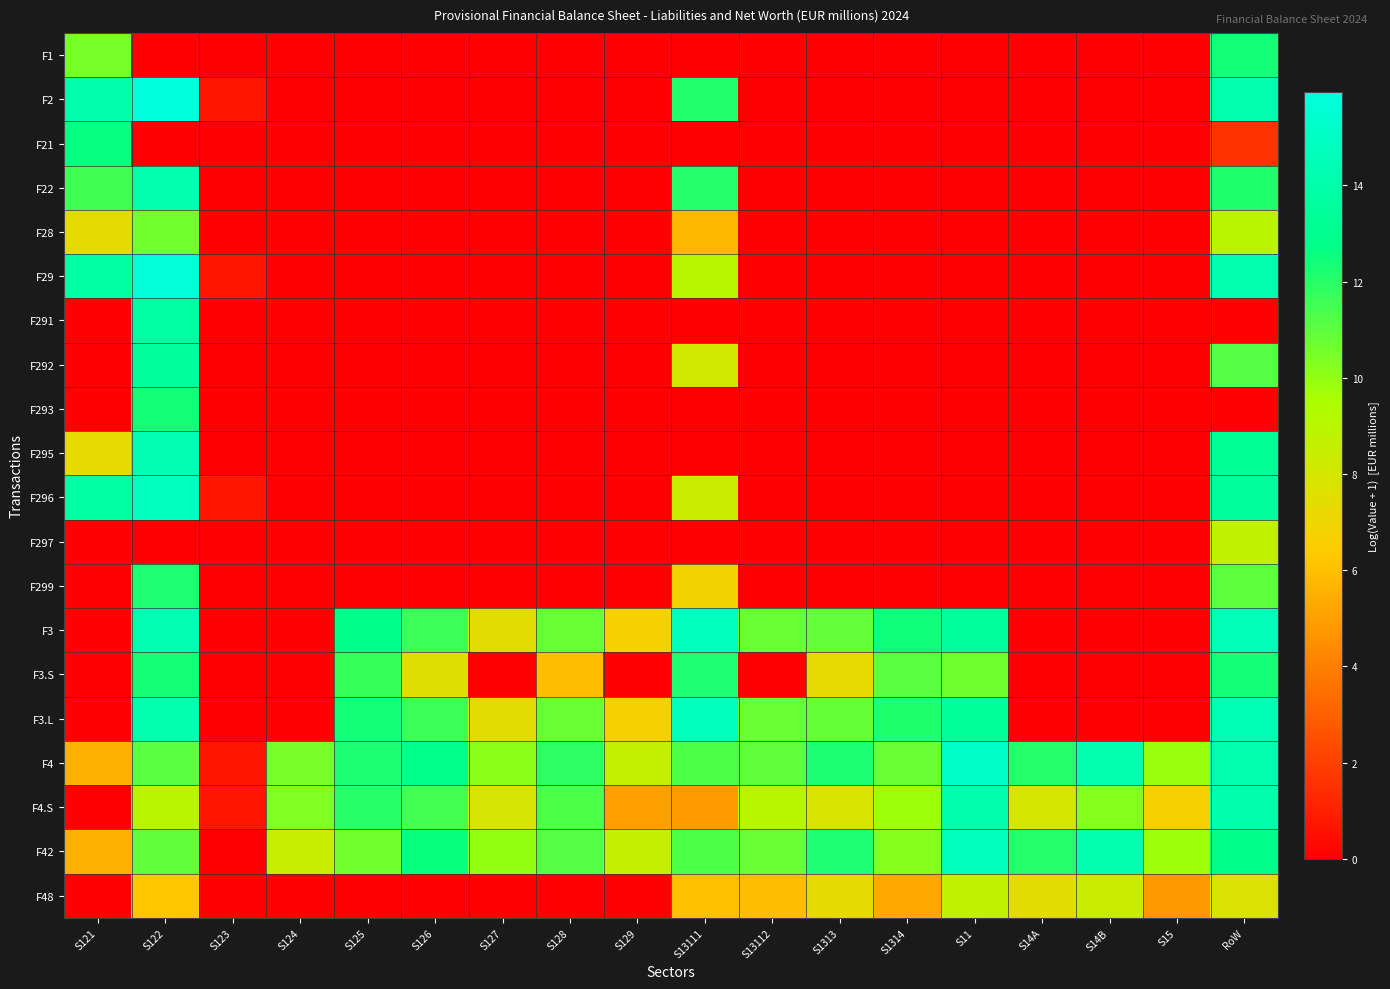

Reading left to right, list all the values displayed in this chart.

F1: S121=10.5	S122=0.0	S123=0.0	S124=0.0	S125=0.0	S126=0.0	S127=0.0	S128=0.0	S129=0.0	S13111=0.0	S13112=0.0	S1313=0.0	S1314=0.0	S11=0.0	S14A=0.0	S14B=0.0	S15=0.0	RoW=12.4
F2: S121=14.0	S122=15.9	S123=0.7	S124=0.0	S125=0.0	S126=0.0	S127=0.0	S128=0.0	S129=0.0	S13111=12.1	S13112=0.0	S1313=0.0	S1314=0.0	S11=0.0	S14A=0.0	S14B=0.0	S15=0.0	RoW=14.3
F21: S121=12.6	S122=0.0	S123=0.0	S124=0.0	S125=0.0	S126=0.0	S127=0.0	S128=0.0	S129=0.0	S13111=0.0	S13112=0.0	S1313=0.0	S1314=0.0	S11=0.0	S14A=0.0	S14B=0.0	S15=0.0	RoW=1.6
F22: S121=11.5	S122=14.3	S123=0.0	S124=0.0	S125=0.0	S126=0.0	S127=0.0	S128=0.0	S129=0.0	S13111=12.0	S13112=0.0	S1313=0.0	S1314=0.0	S11=0.0	S14A=0.0	S14B=0.0	S15=0.0	RoW=12.1
F28: S121=7.3	S122=10.6	S123=0.0	S124=0.0	S125=0.0	S126=0.0	S127=0.0	S128=0.0	S129=0.0	S13111=5.8	S13112=0.0	S1313=0.0	S1314=0.0	S11=0.0	S14A=0.0	S14B=0.0	S15=0.0	RoW=9.0
F29: S121=13.7	S122=15.7	S123=0.7	S124=0.0	S125=0.0	S126=0.0	S127=0.0	S128=0.0	S129=0.0	S13111=9.1	S13112=0.0	S1313=0.0	S1314=0.0	S11=0.0	S14A=0.0	S14B=0.0	S15=0.0	RoW=14.2
F291: S121=0.0	S122=13.8	S123=0.0	S124=0.0	S125=0.0	S126=0.0	S127=0.0	S128=0.0	S129=0.0	S13111=0.0	S13112=0.0	S1313=0.0	S1314=0.0	S11=0.0	S14A=0.0	S14B=0.0	S15=0.0	RoW=0.0
F292: S121=0.0	S122=13.5	S123=0.0	S124=0.0	S125=0.0	S126=0.0	S127=0.0	S128=0.0	S129=0.0	S13111=8.2	S13112=0.0	S1313=0.0	S1314=0.0	S11=0.0	S14A=0.0	S14B=0.0	S15=0.0	RoW=11.2
F293: S121=0.0	S122=12.4	S123=0.0	S124=0.0	S125=0.0	S126=0.0	S127=0.0	S128=0.0	S129=0.0	S13111=0.0	S13112=0.0	S1313=0.0	S1314=0.0	S11=0.0	S14A=0.0	S14B=0.0	S15=0.0	RoW=0.0
F295: S121=7.3	S122=14.3	S123=0.0	S124=0.0	S125=0.0	S126=0.0	S127=0.0	S128=0.0	S129=0.0	S13111=0.0	S13112=0.0	S1313=0.0	S1314=0.0	S11=0.0	S14A=0.0	S14B=0.0	S15=0.0	RoW=13.3
F296: S121=13.7	S122=14.9	S123=0.7	S124=0.0	S125=0.0	S126=0.0	S127=0.0	S128=0.0	S129=0.0	S13111=8.4	S13112=0.0	S1313=0.0	S1314=0.0	S11=0.0	S14A=0.0	S14B=0.0	S15=0.0	RoW=13.5
F297: S121=0.0	S122=0.0	S123=0.0	S124=0.0	S125=0.0	S126=0.0	S127=0.0	S128=0.0	S129=0.0	S13111=0.0	S13112=0.0	S1313=0.0	S1314=0.0	S11=0.0	S14A=0.0	S14B=0.0	S15=0.0	RoW=8.7
F299: S121=0.0	S122=12.2	S123=0.0	S124=0.0	S125=0.0	S126=0.0	S127=0.0	S128=0.0	S129=0.0	S13111=6.9	S13112=0.0	S1313=0.0	S1314=0.0	S11=0.0	S14A=0.0	S14B=0.0	S15=0.0	RoW=11.0
F3: S121=0.0	S122=14.3	S123=0.0	S124=0.0	S125=12.8	S126=11.6	S127=7.4	S128=10.8	S129=6.7	S13111=14.7	S13112=10.8	S1313=10.9	S1314=12.4	S11=13.4	S14A=0.0	S14B=0.0	S15=0.0	RoW=14.6
F3.S: S121=0.0	S122=12.4	S123=0.0	S124=0.0	S125=11.7	S126=7.6	S127=0.0	S128=6.0	S129=0.0	S13111=12.2	S13112=0.0	S1313=7.3	S1314=11.1	S11=10.7	S14A=0.0	S14B=0.0	S15=0.0	RoW=12.4
F3.L: S121=0.0	S122=14.2	S123=0.0	S124=0.0	S125=12.4	S126=11.6	S127=7.4	S128=10.8	S129=6.7	S13111=14.6	S13112=10.8	S1313=10.9	S1314=12.1	S11=13.4	S14A=0.0	S14B=0.0	S15=0.0	RoW=14.5
F4: S121=5.5	S122=11.1	S123=0.7	S124=10.5	S125=12.2	S126=12.8	S127=10.1	S128=11.9	S129=8.6	S13111=11.3	S13112=10.9	S1313=12.2	S1314=10.8	S11=15.2	S14A=12.0	S14B=14.3	S15=9.9	RoW=14.3
F4.S: S121=0.0	S122=9.0	S123=0.7	S124=10.3	S125=12.0	S126=11.4	S127=7.9	S128=11.3	S129=5.0	S13111=4.9	S13112=9.1	S1313=7.8	S1314=9.8	S11=14.1	S14A=8.0	S14B=10.3	S15=6.7	RoW=14.0
F42: S121=5.5	S122=10.9	S123=0.0	S124=8.5	S125=10.6	S126=12.6	S127=10.0	S128=11.2	S129=8.6	S13111=11.3	S13112=10.8	S1313=12.2	S1314=10.3	S11=14.7	S14A=12.0	S14B=14.3	S15=9.8	RoW=12.7
F48: S121=0.0	S122=6.2	S123=0.0	S124=0.0	S125=0.0	S126=0.0	S127=0.0	S128=0.0	S129=0.0	S13111=6.0	S13112=6.0	S1313=7.3	S1314=5.3	S11=8.7	S14A=7.4	S14B=8.4	S15=4.8	RoW=7.8